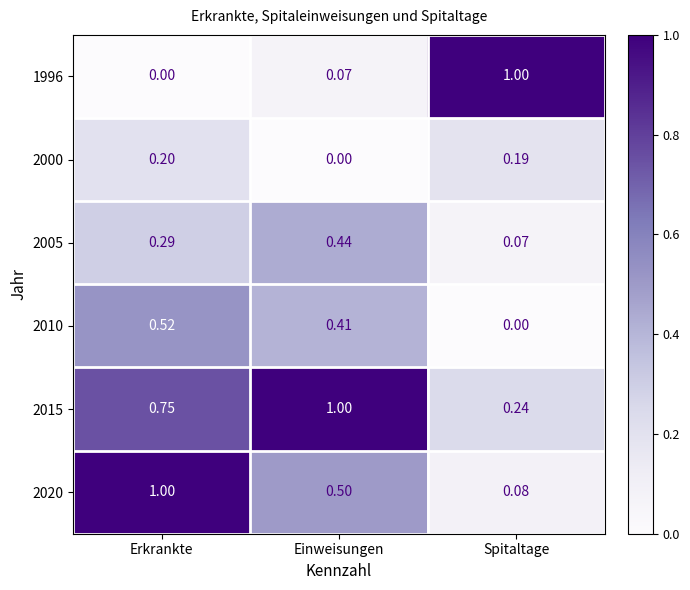

At how many categories does at least one series exceed 0?

3